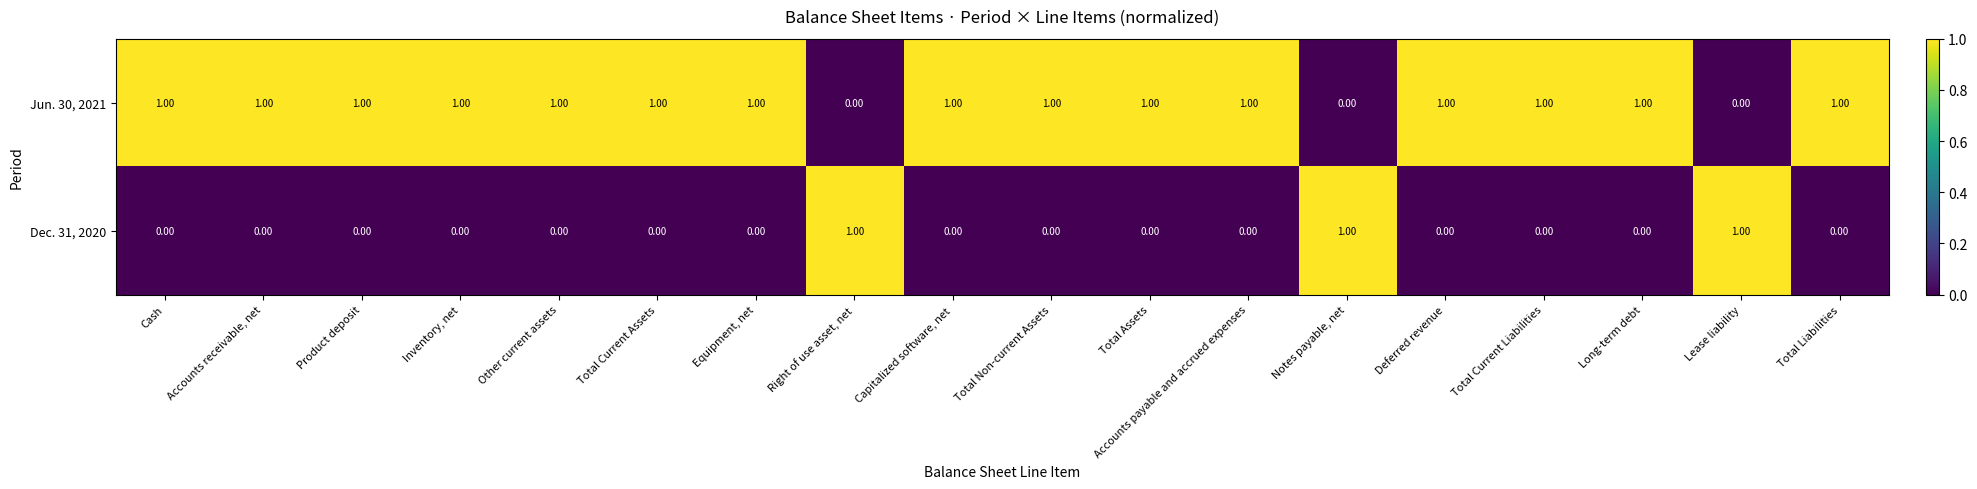

How many values in Dec. 31, 2020 are above zero?

3